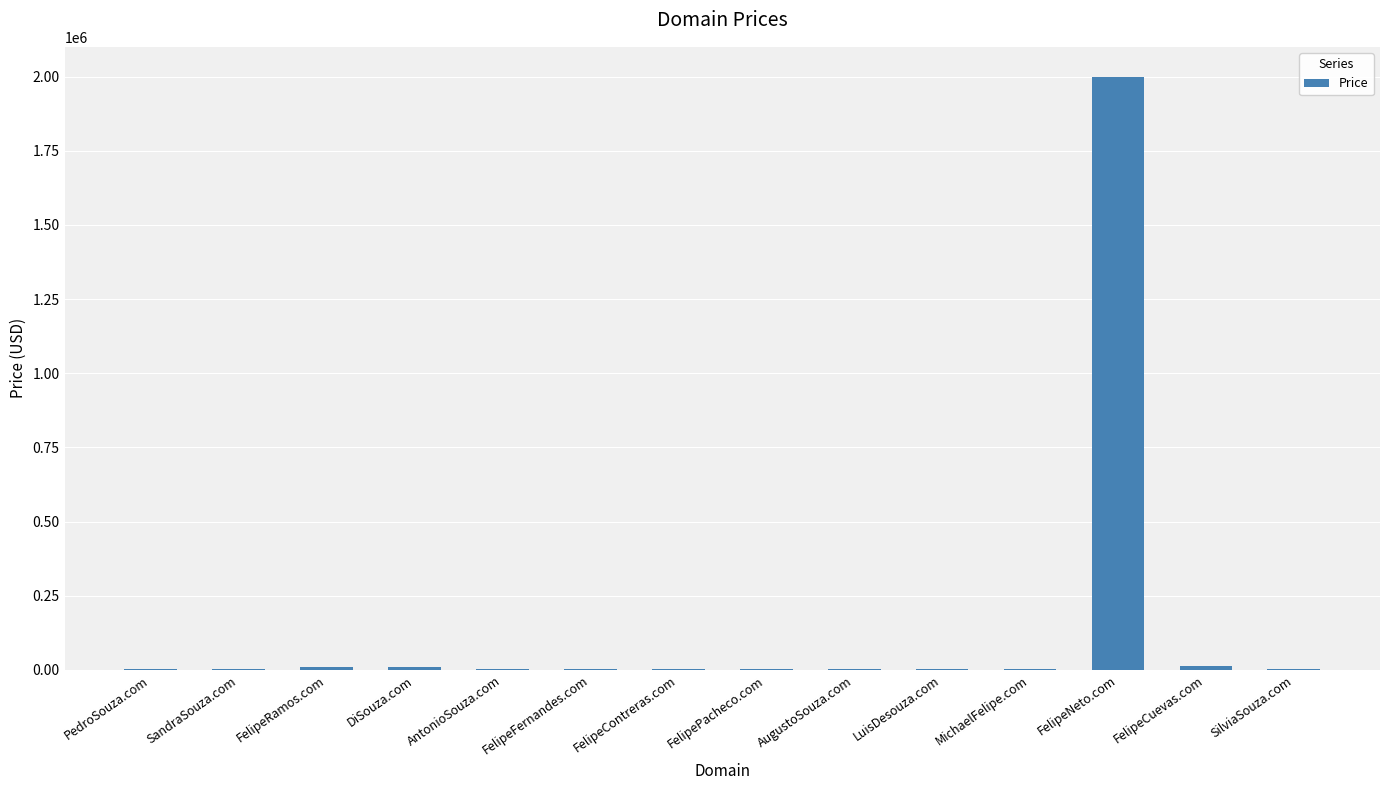

What is the average value?

147467